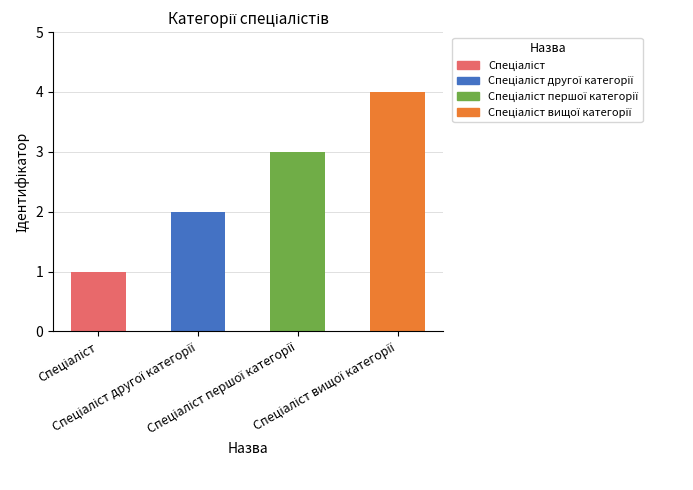

Approximately how many times larger is the value at Спеціаліст другої категорії compared to Спеціаліст вищої категорії?

0.5